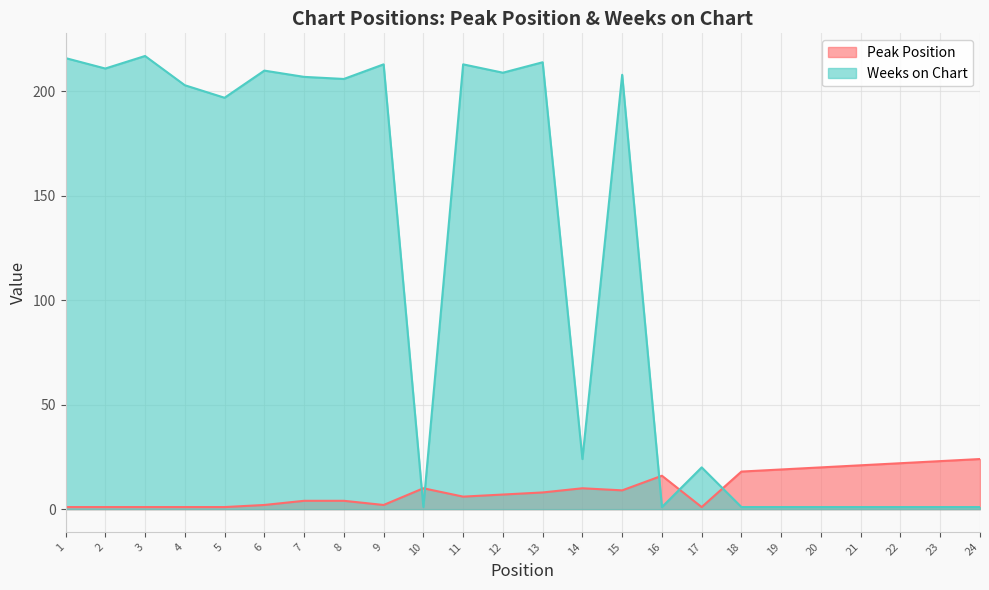

At how many categories does at least one series exceed 74?

13